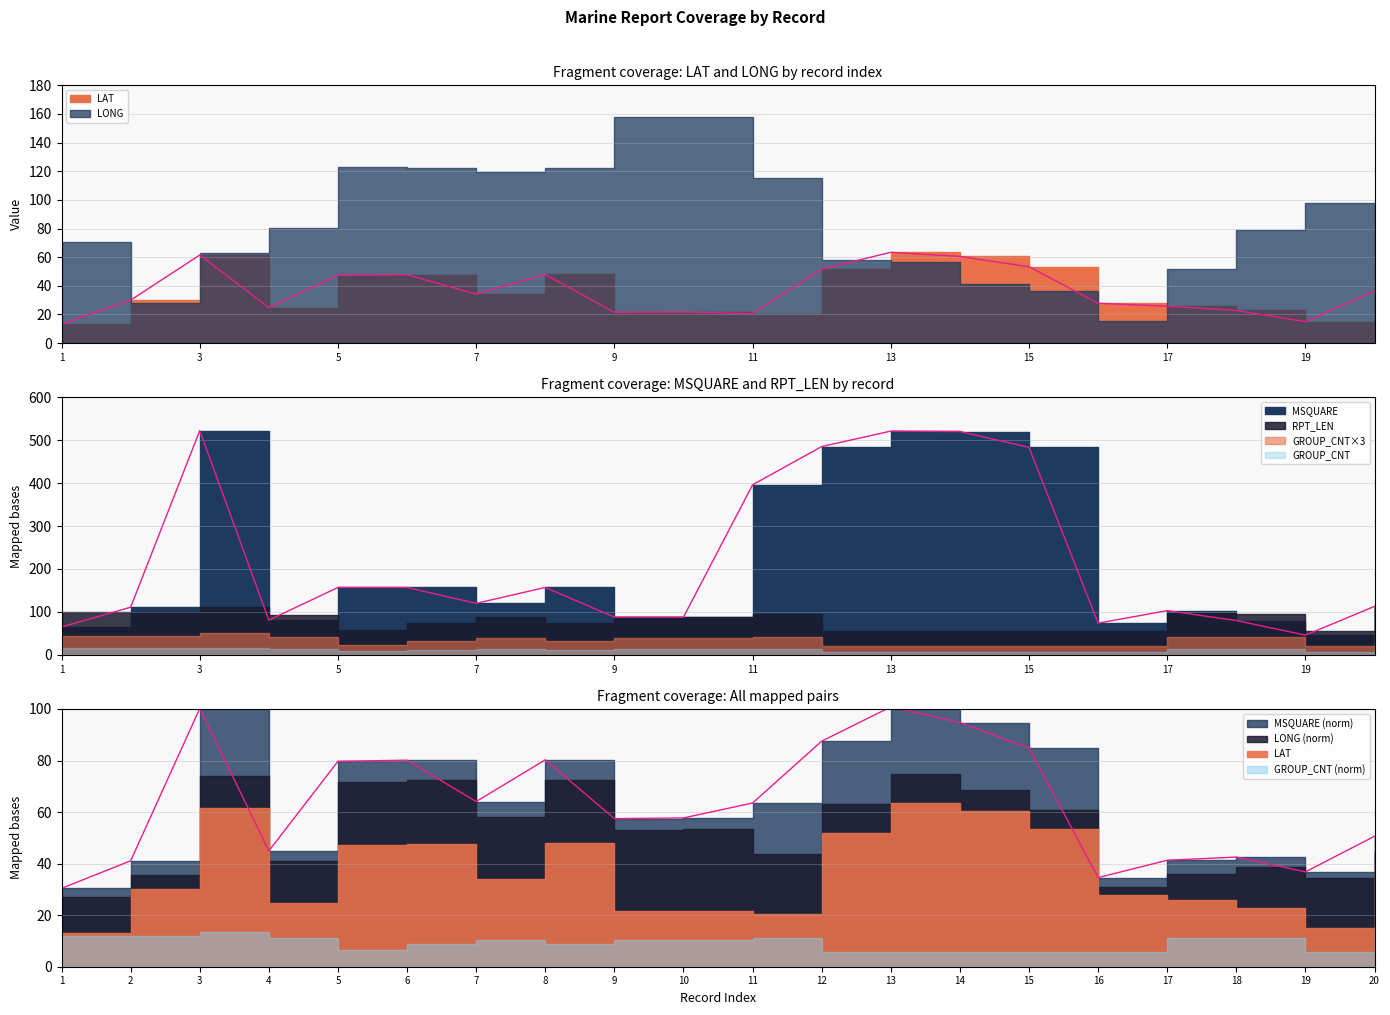

Reading left to right, list all the values displayed in this chart.

LAT: 13.1	30.0	61.5	24.8	47.3	47.8	34.2	47.9	21.5	21.7	20.6	51.7	63.4	60.5	53.3	27.8	25.8	22.8	15.0	36.4
LONG: 70.3	27.7	62.9	80.4	122.7	122.4	119.4	122.6	157.8	158.1	115.6	57.8	56.8	41.2	36.7	15.4	51.8	78.7	97.5	42.9
MSQUARE: 65.0	111.0	522.0	81.0	157.0	157.0	120.0	157.0	88.0	88.0	396.0	485.0	521.0	520.0	483.0	74.0	103.0	80.0	46.0	113.0
RPT_LEN: 101.0	101.0	112.0	94.0	59.0	75.0	89.0	75.0	89.0	89.0	95.0	55.0	55.0	55.0	55.0	55.0	97.0	95.0	55.0	114.0
GROUP_CNT: 15.0	15.0	17.0	14.0	8.0	11.0	13.0	11.0	13.0	13.0	14.0	7.0	7.0	7.0	7.0	7.0	14.0	14.0	7.0	17.0